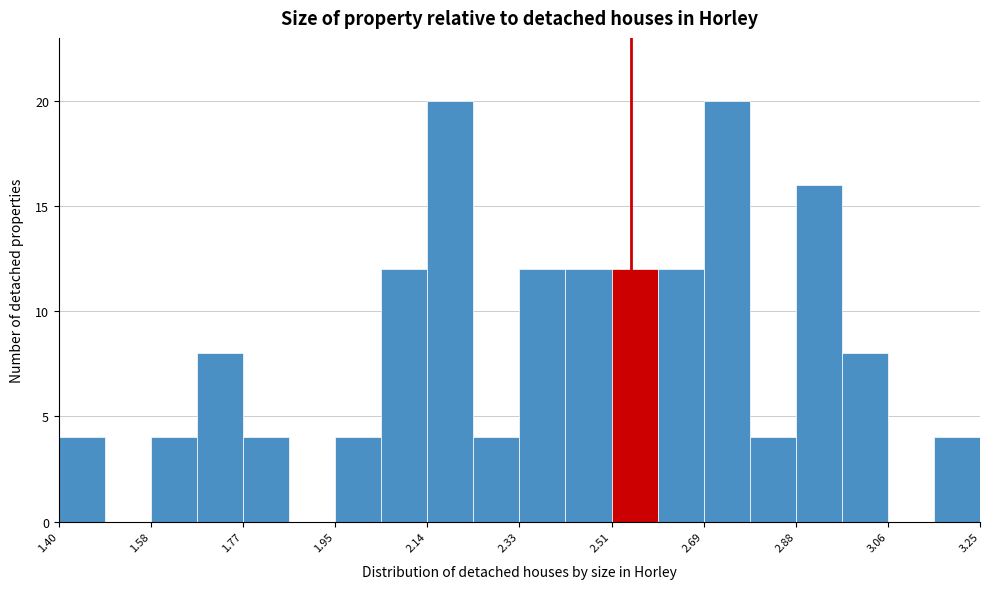

Reading left to right, transcribe this chart: for each bar, give the range it covers on the x-axis and its height. Neither the bar edges nor the heights are printed on the chart, so give them approximately, as read against the axes.

1.40 to 1.50: 4
1.50 to 1.58: 0
1.58 to 1.68: 4
1.68 to 1.78: 8
1.78 to 1.86: 4
1.86 to 1.96: 0
1.96 to 2.04: 4
2.04 to 2.14: 12
2.14 to 2.24: 20
2.24 to 2.32: 4
2.32 to 2.42: 12
2.42 to 2.52: 12
2.52 to 2.60: 12
2.60 to 2.70: 12
2.70 to 2.78: 20
2.78 to 2.88: 4
2.88 to 2.98: 16
2.98 to 3.06: 8
3.06 to 3.16: 0
3.16 to 3.26: 4